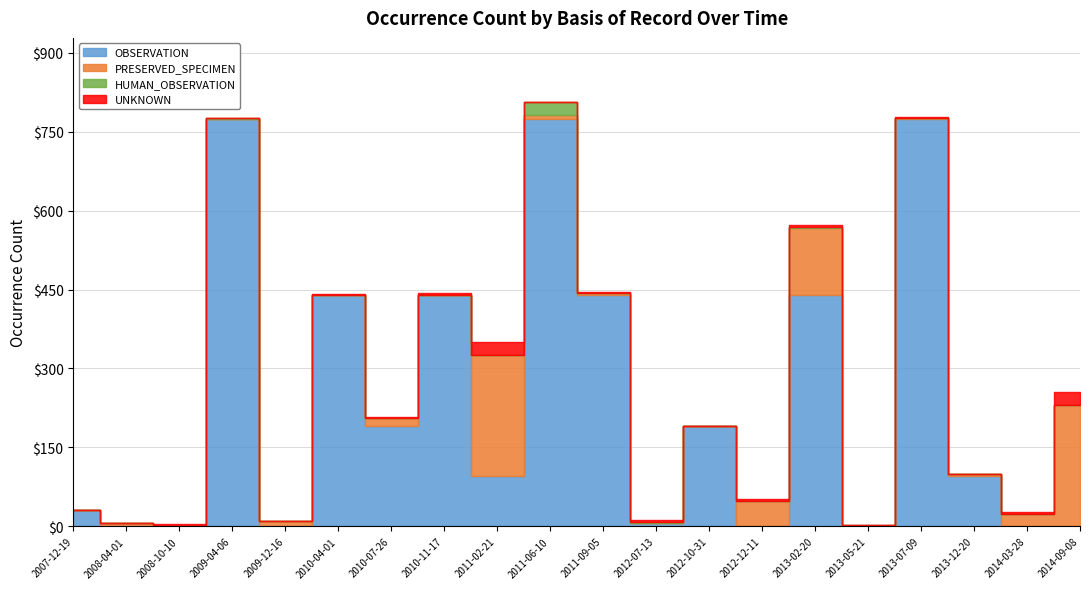

Between 2008-10-10 and 2011-09-05, which series saw the biggest shift?

OBSERVATION